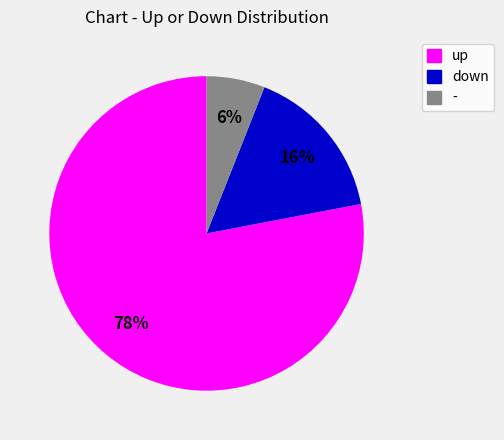

To the nearest percent, what percentage of the pie is up?

78%